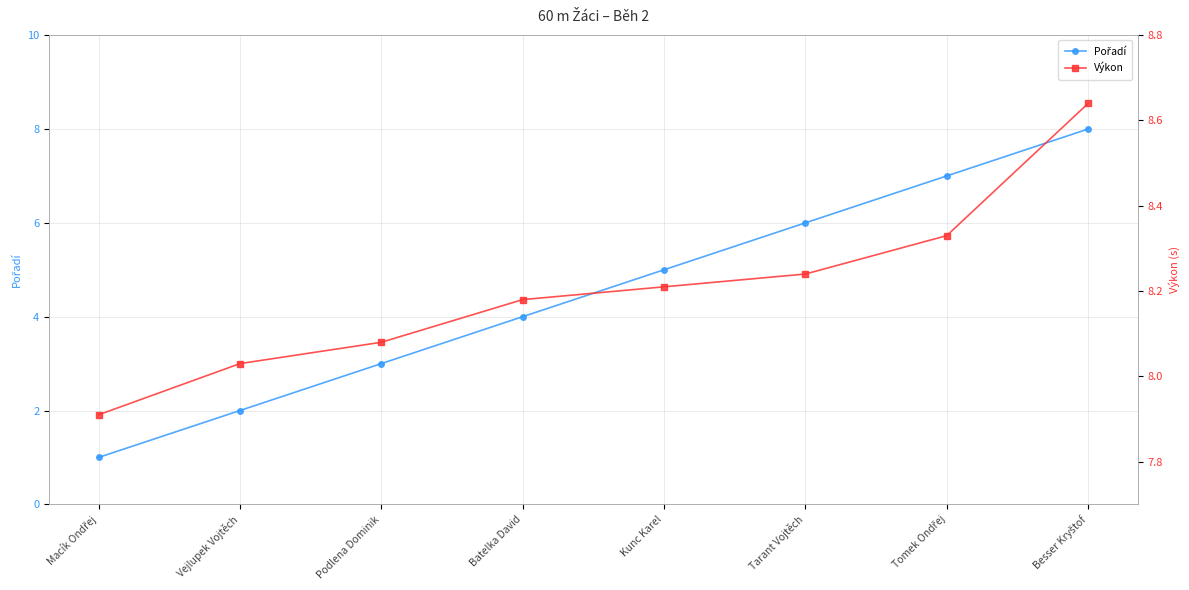

Reading left to right, list all the values displayed in this chart.

Pořadí: Macík Ondřej=1.0	Vejlupek Vojtěch=2.0	Podlena Dominik=3.0	Batelka David=4.0	Kunc Karel=5.0	Tarant Vojtěch=6.0	Tomek Ondřej=7.0	Besser Kryštof=8.0
Výkon: Macík Ondřej=7.9	Vejlupek Vojtěch=8.0	Podlena Dominik=8.1	Batelka David=8.2	Kunc Karel=8.2	Tarant Vojtěch=8.2	Tomek Ondřej=8.3	Besser Kryštof=8.6